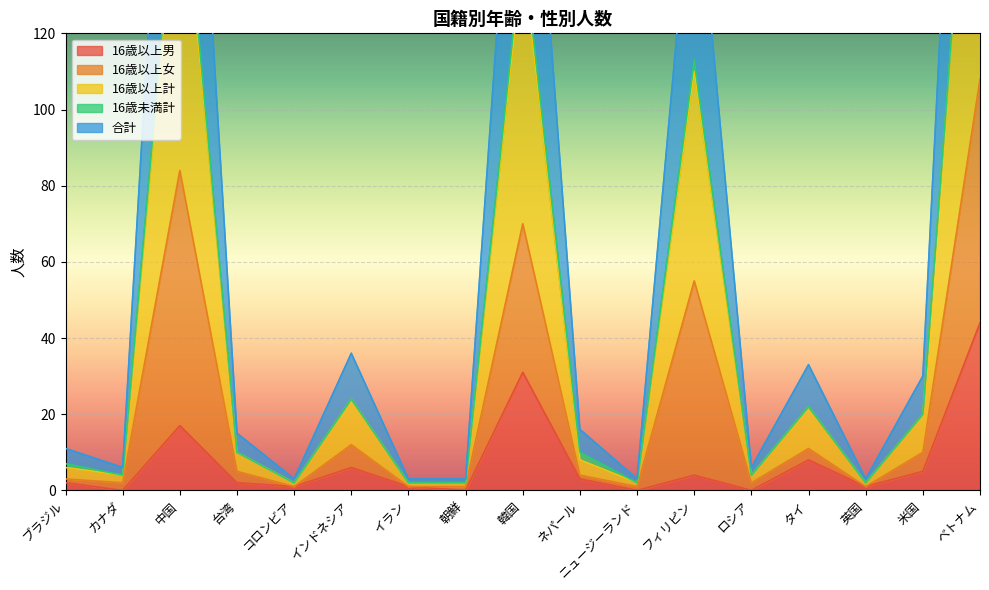

True or false: 16歳以上男 has a value of 31 at ロシア.

False